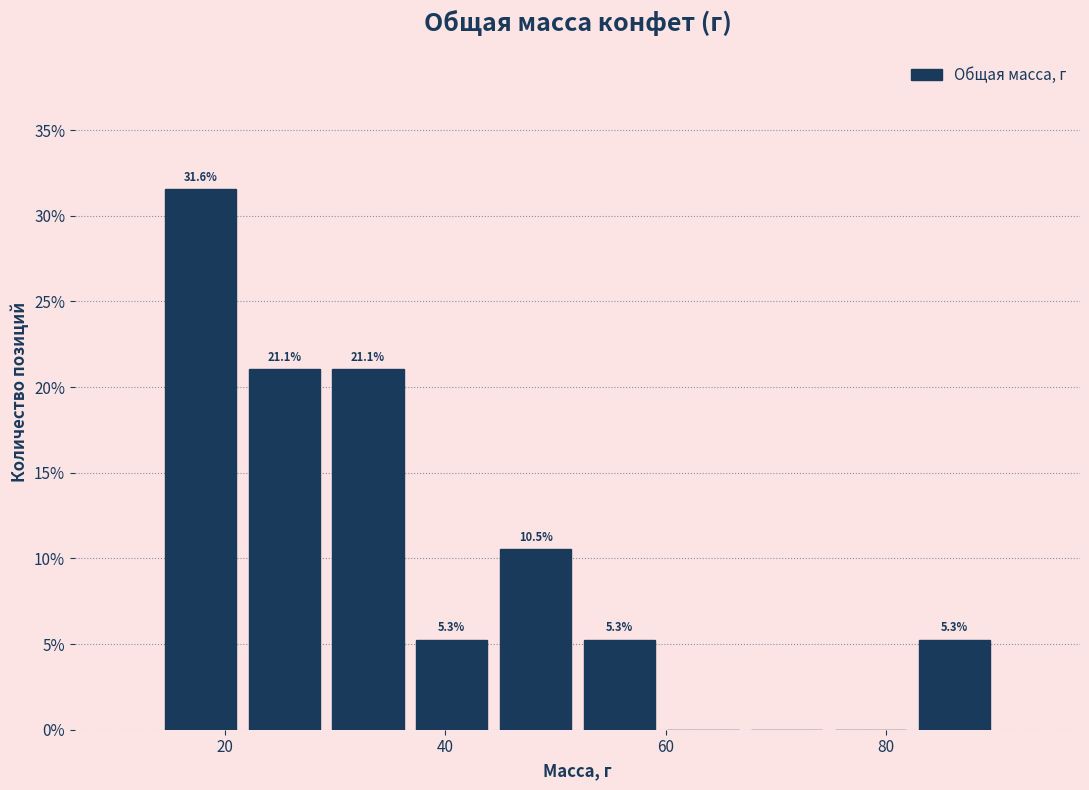

Around what value on the x-axis is the tallest bar? Give the approximate position of its centre, as read against the axis.

18